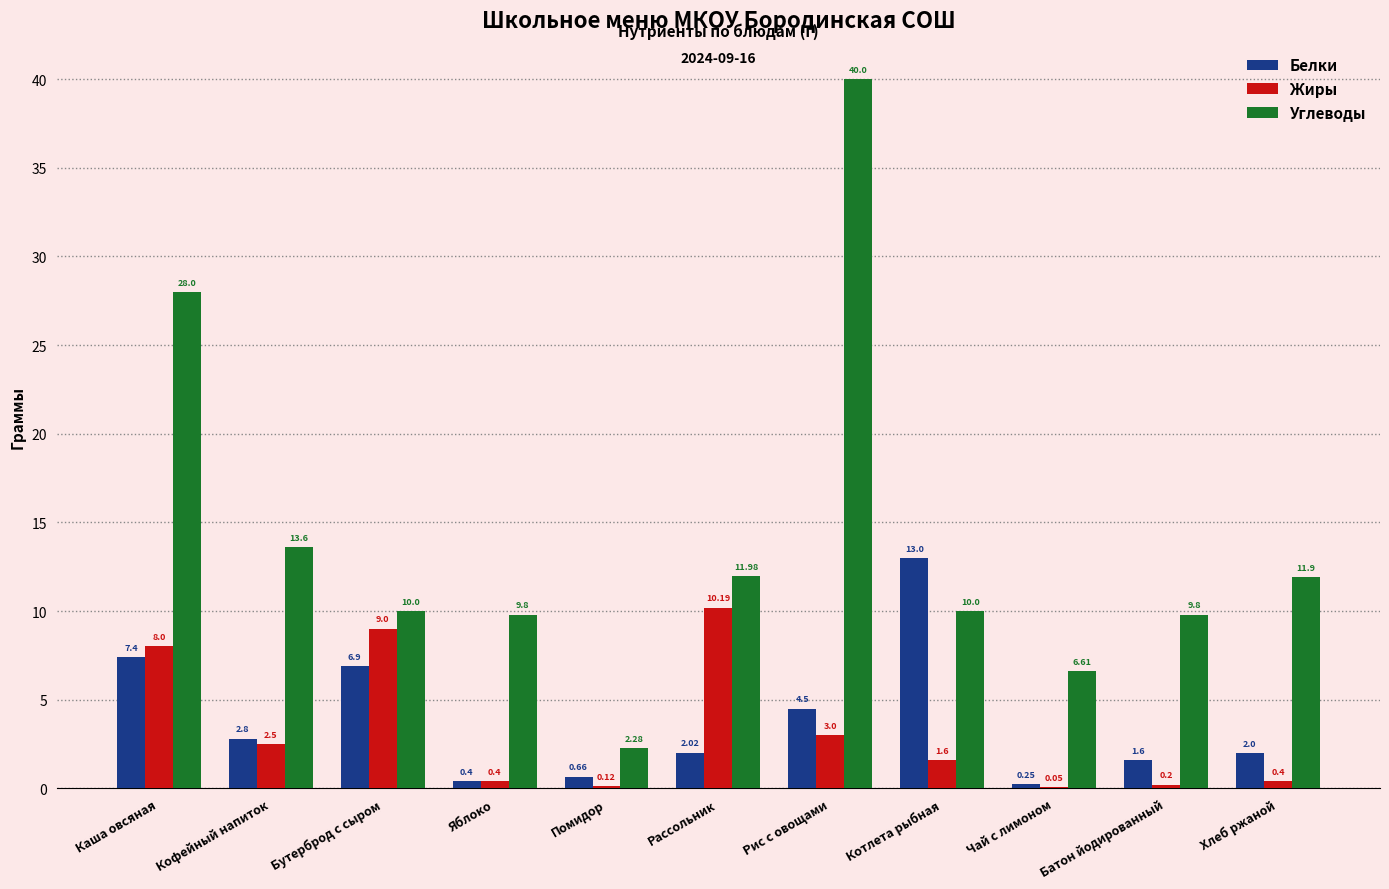

At which label does Углеводы first exceed 10?

Каша овсяная